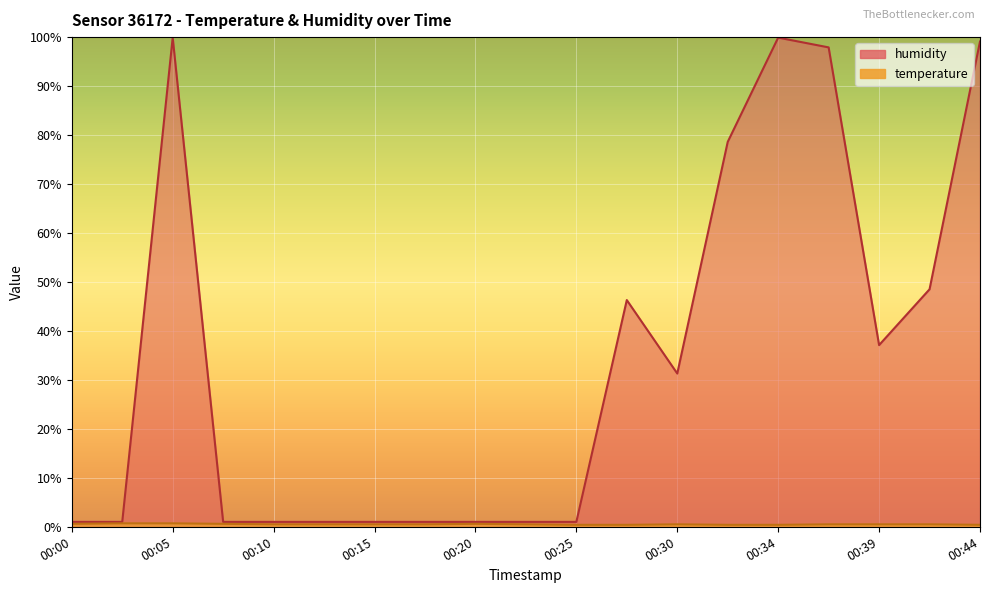

True or false: humidity and temperature cross at least once.

False